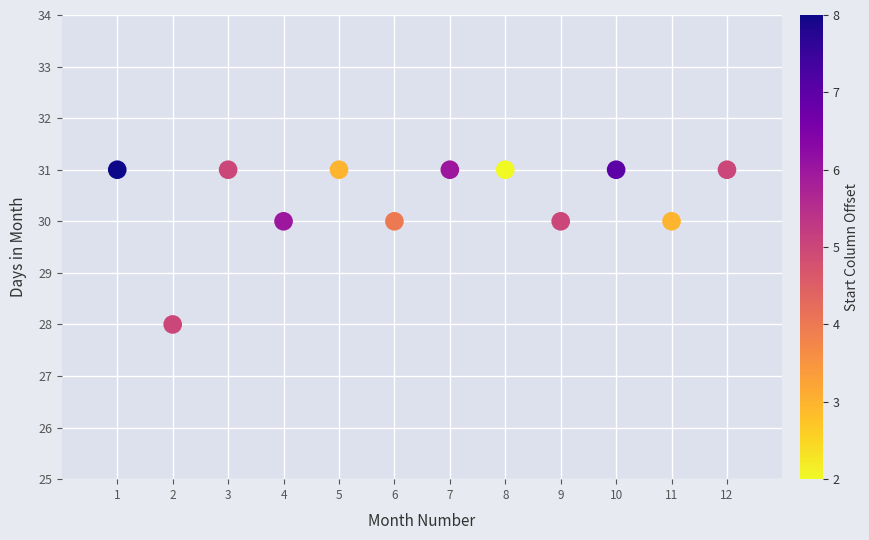

What is the average Y value?

30